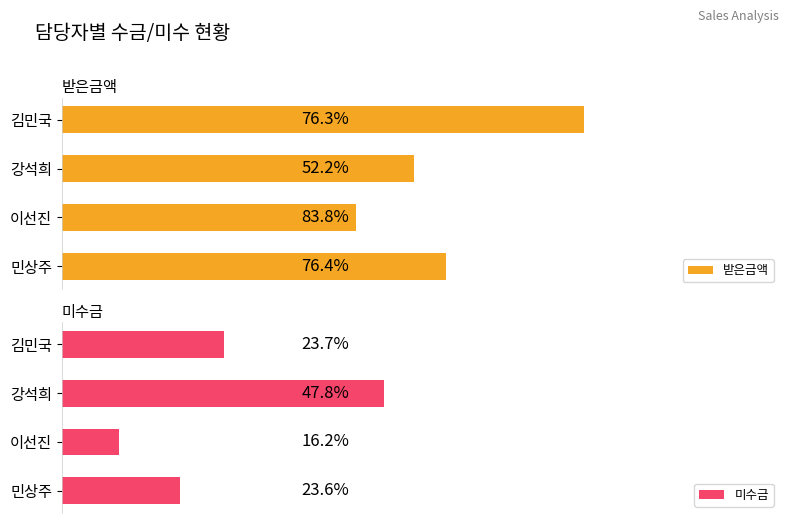

How many bars are there in total?

8